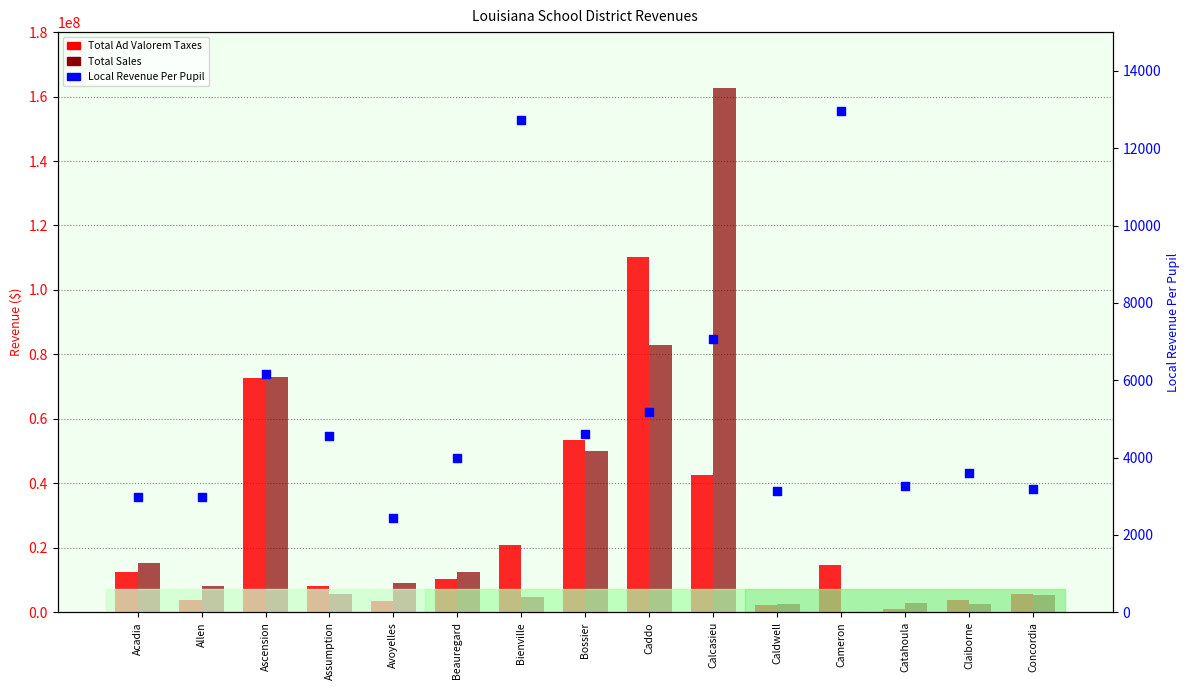

What is the total value across all series at Calcasieu?

205036216